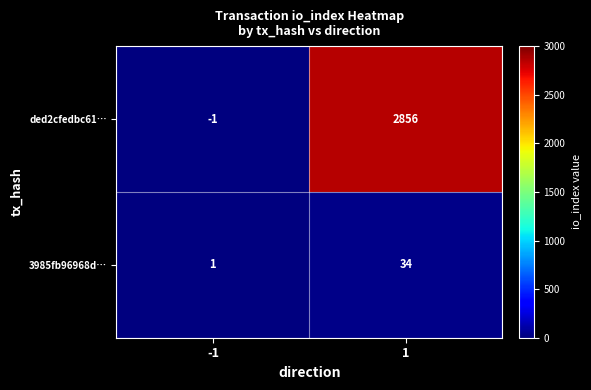

Reading left to right, transcribe all the data shown in this chart.

ded2cfedbc61…: -1	2856
3985fb96968d…: 1	34